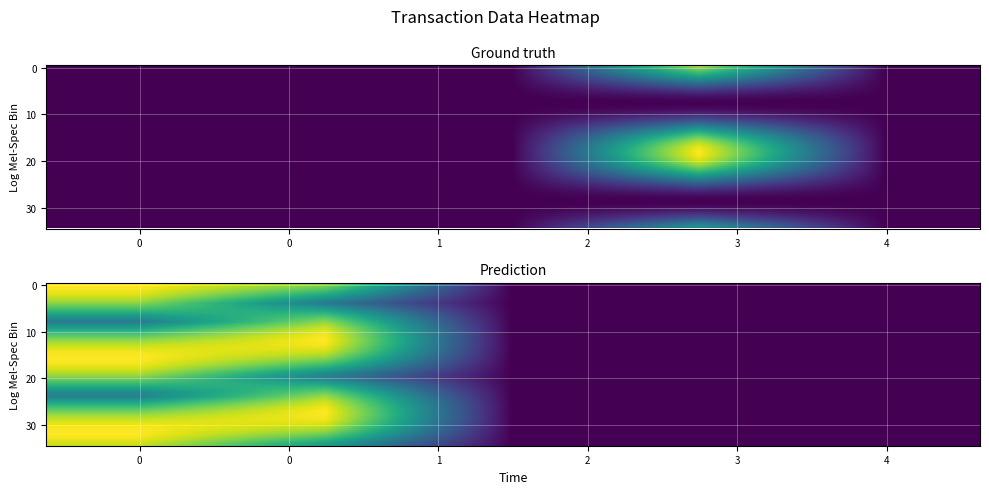

What is the maximum value shown in the chart?

1.0